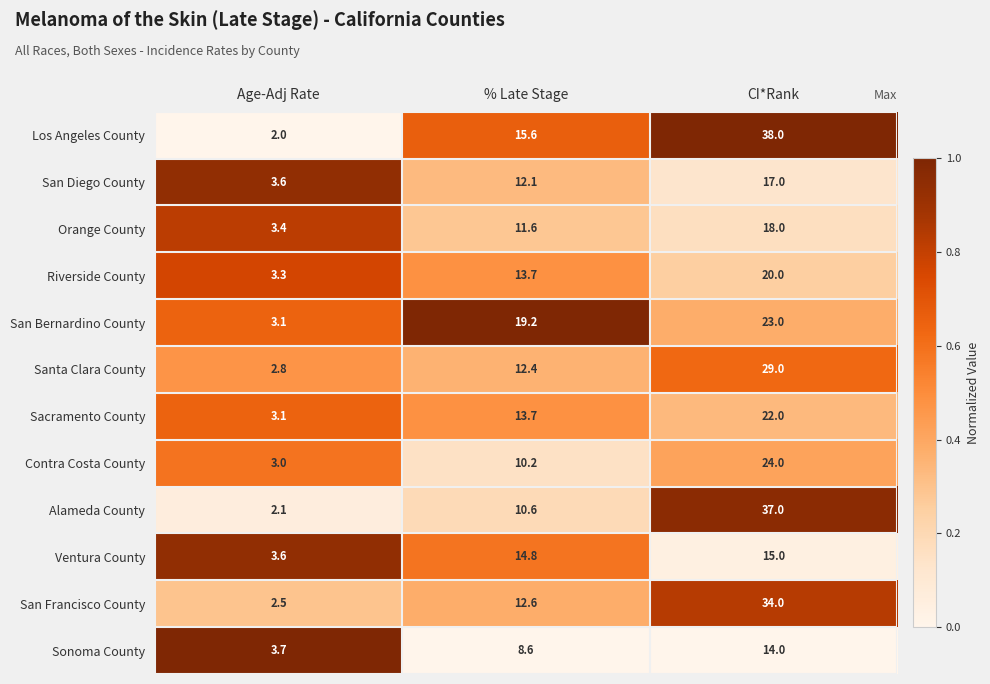

At which category does the chart reach its minimum across all series?

Age-Adj Rate